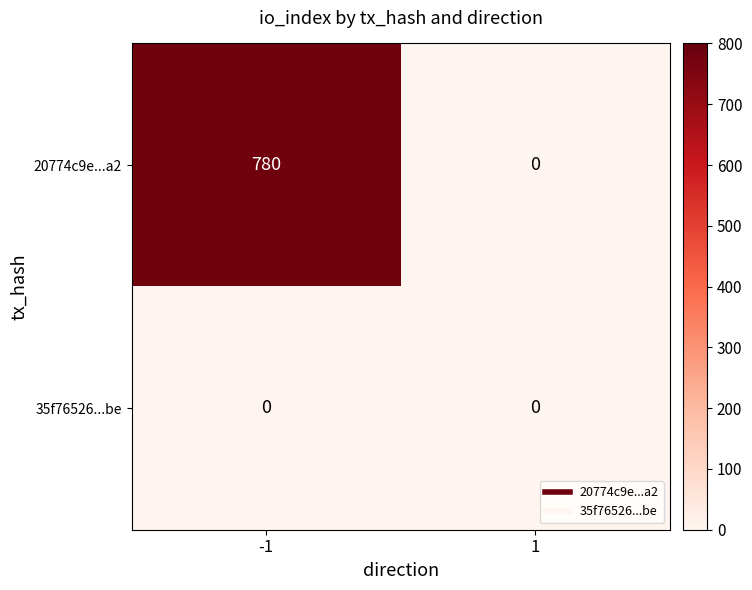

How many distinct data groups are displayed?

2